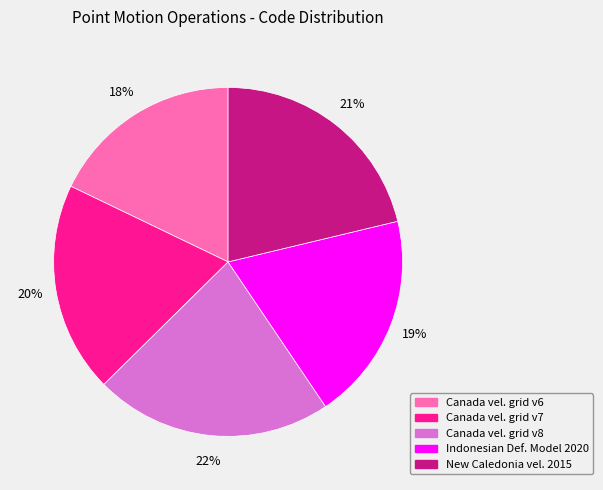

What is the smallest slice in the pie chart?

Canada vel. grid v6